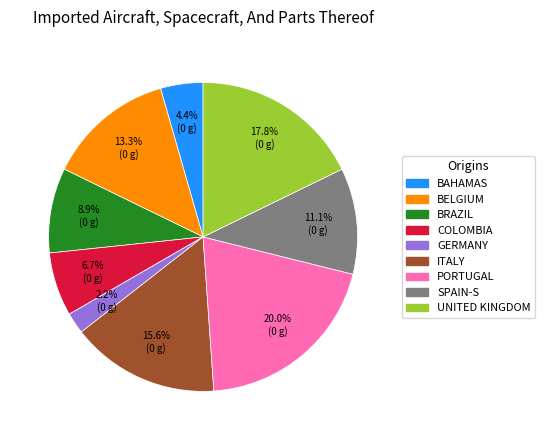

Which category has the biggest portion of the pie?

PORTUGAL